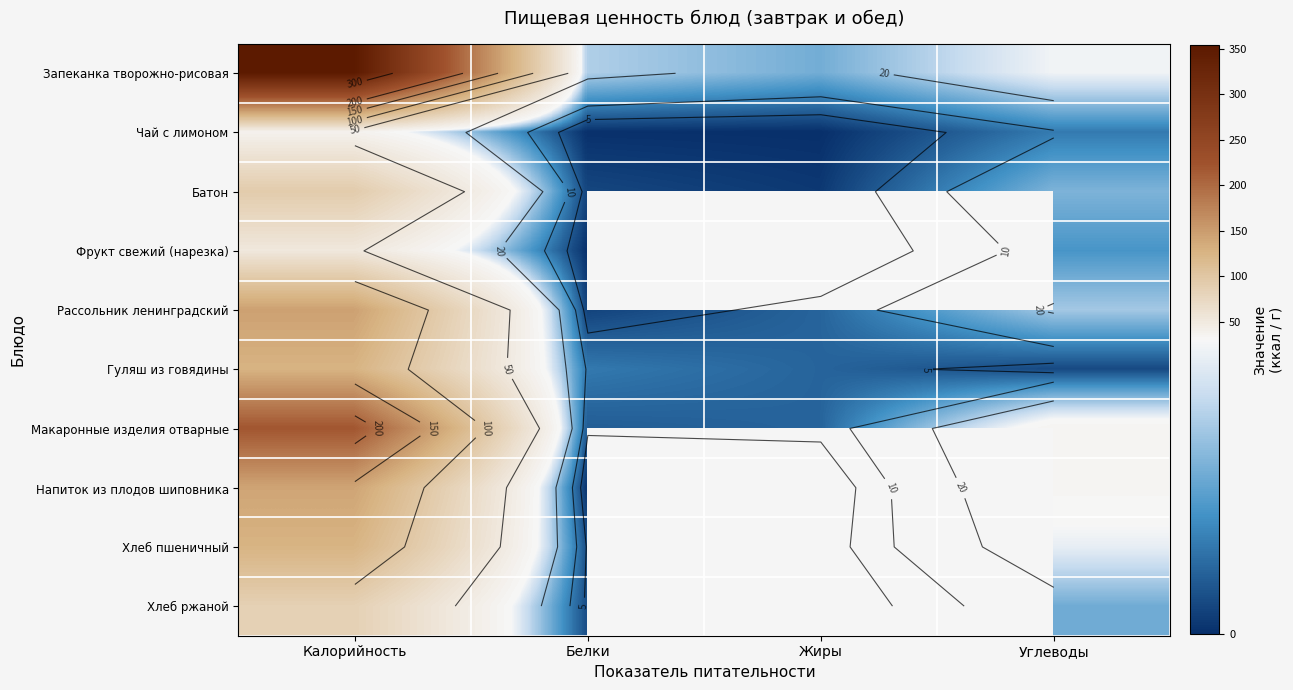

At which label does Напиток из плодов шиповника first exceed 33?

Калорийность